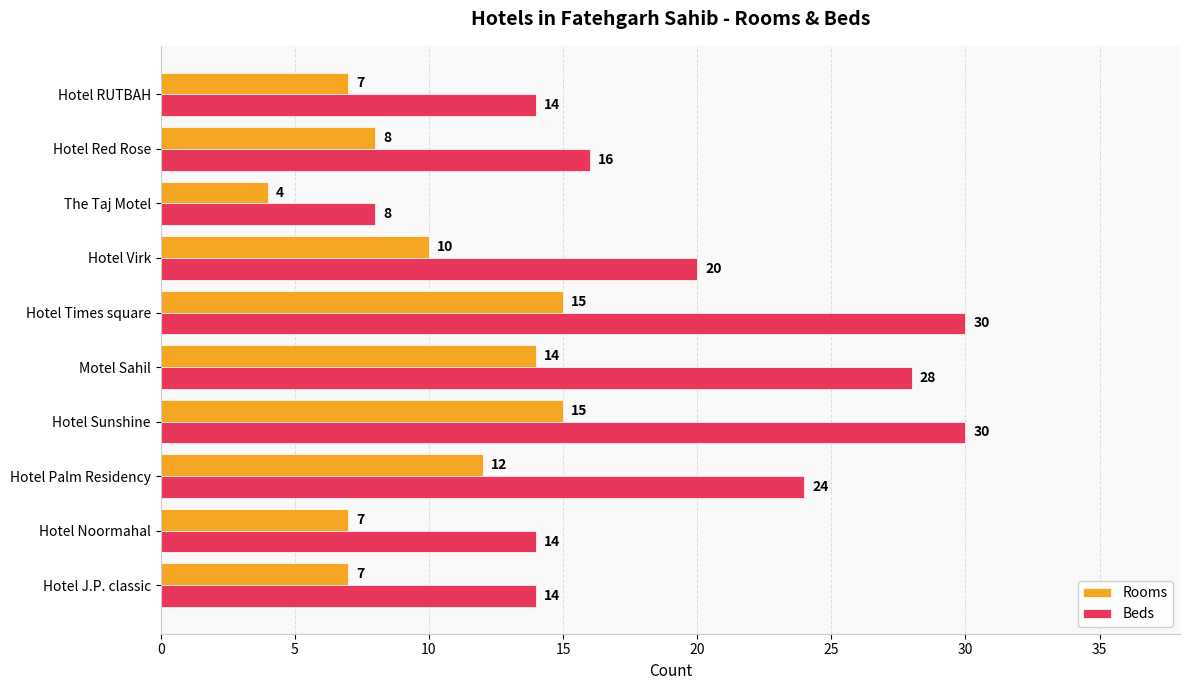

What are all the series names shown in the legend?

Rooms, Beds